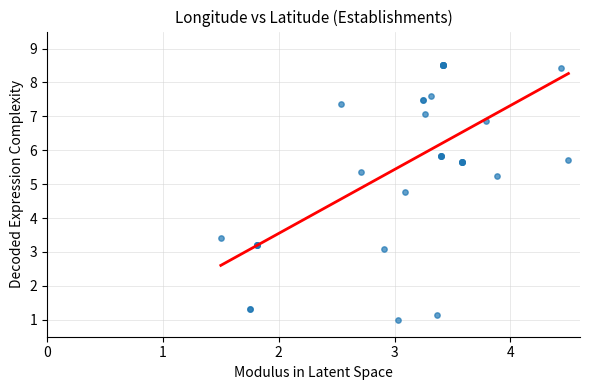

What Y value in the scatter plot is closest to 4?

3.4